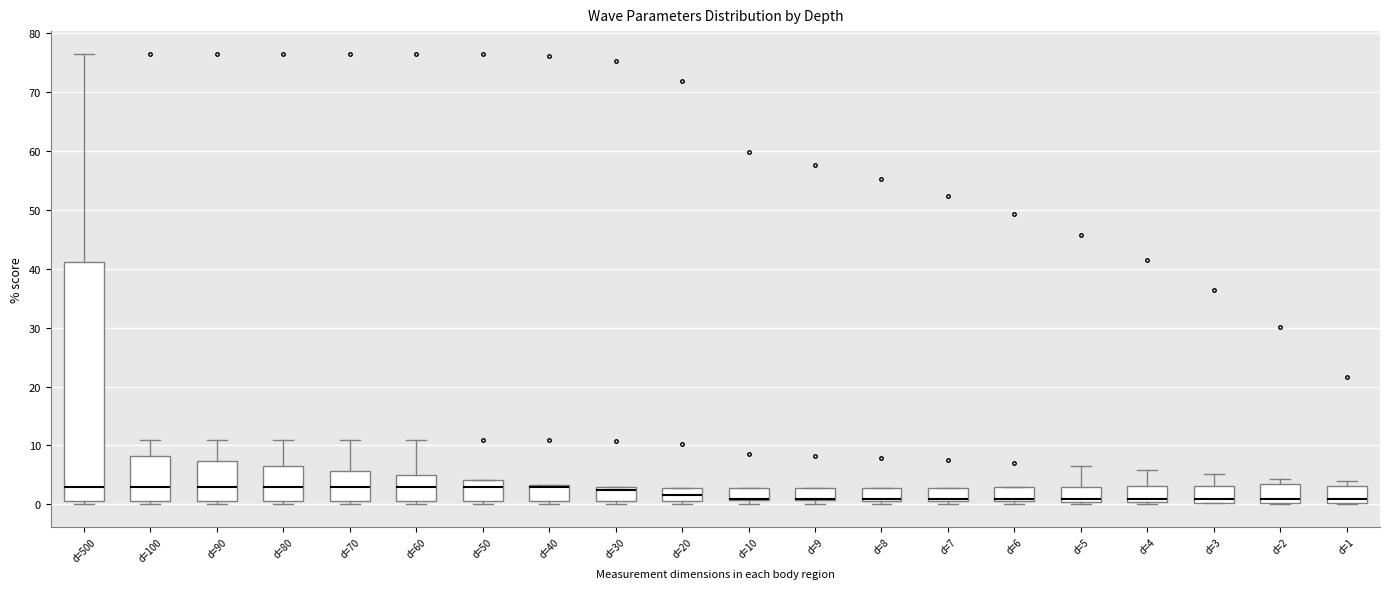

Reading left to right, transcribe this box plot: for each box, give where its median line is, the range the box spans, and where its two whiskers end, as read against the y-axis. The values are not printed on the chart, so give them approximately, as read against the axis.

d=500: median 3, box 1 to 41, whiskers 0 to 77
d=100: median 3, box 1 to 8, whiskers 0 to 11
d=90: median 3, box 1 to 7, whiskers 0 to 11
d=80: median 3, box 1 to 7, whiskers 0 to 11
d=70: median 3, box 1 to 6, whiskers 0 to 11
d=60: median 3, box 1 to 5, whiskers 0 to 11
d=50: median 3, box 1 to 4, whiskers 0 to 4
d=40: median 3 (drawn on the box's upper edge), box 1 to 3, whiskers 0 to 3
d=30: median 2, box 1 to 3, whiskers 0 to 3
d=20: median 2, box 1 to 3, whiskers 0 to 3
d=10: median 1 (drawn on the box's lower edge), box 1 to 3, whiskers 0 to 3
d=9: median 1 (drawn on the box's lower edge), box 1 to 3, whiskers 0 to 3
d=8: median 1 (drawn on the box's lower edge), box 1 to 3, whiskers 0 to 3
d=7: median 1 (drawn on the box's lower edge), box 1 to 3, whiskers 0 to 3
d=6: median 1, box 0 to 3, whiskers 0 (just below the box's lower edge) to 3
d=5: median 1, box 0 to 3, whiskers 0 to 7
d=4: median 1, box 0 to 3, whiskers 0 to 6
d=3: median 1, box 0 to 3, whiskers 0 to 5
d=2: median 1, box 0 to 3, whiskers 0 to 4
d=1: median 1, box 0 to 3, whiskers 0 to 4